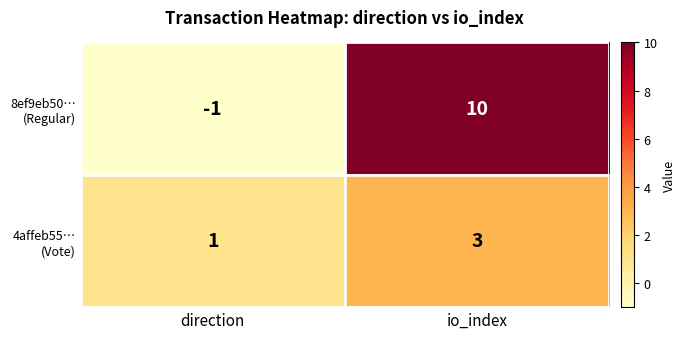

What is the difference between the highest and lowest values at io_index?

7